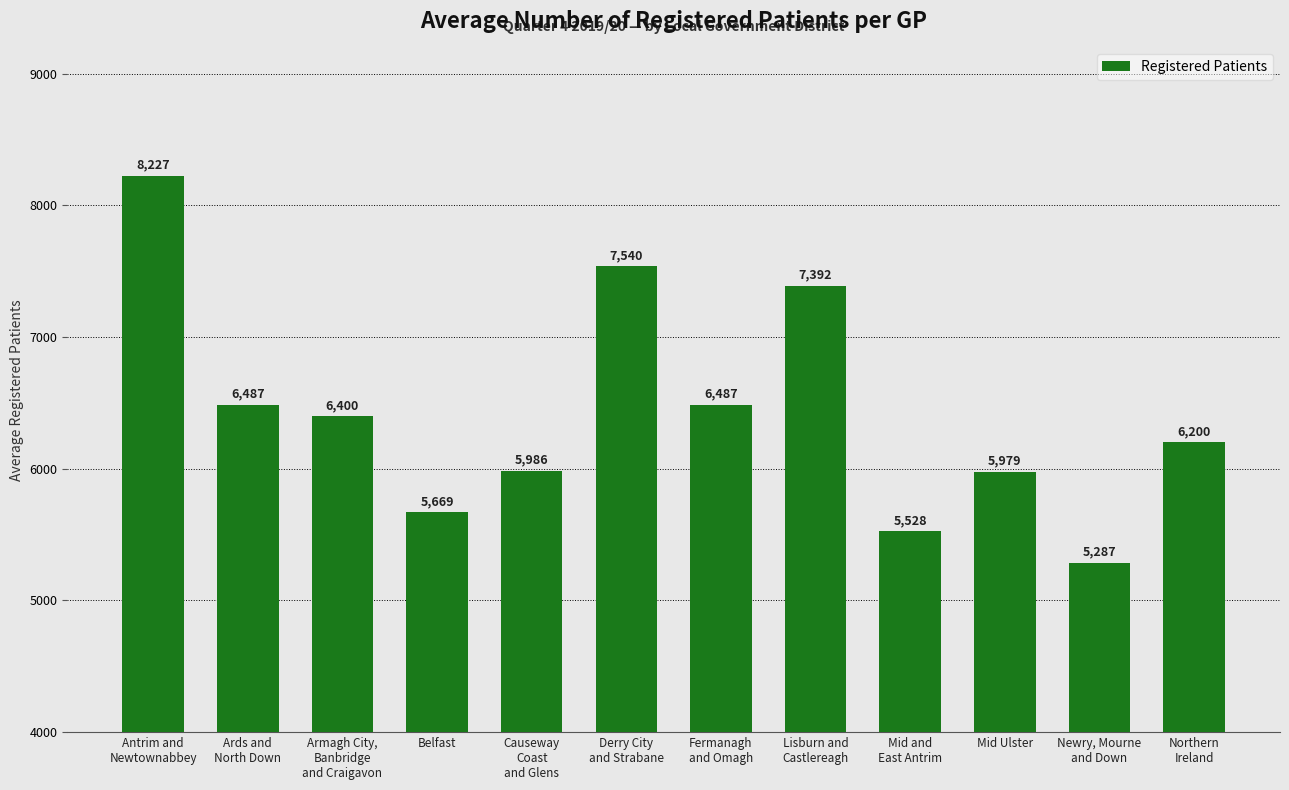

What is the difference between the second highest and minimum values?

2253